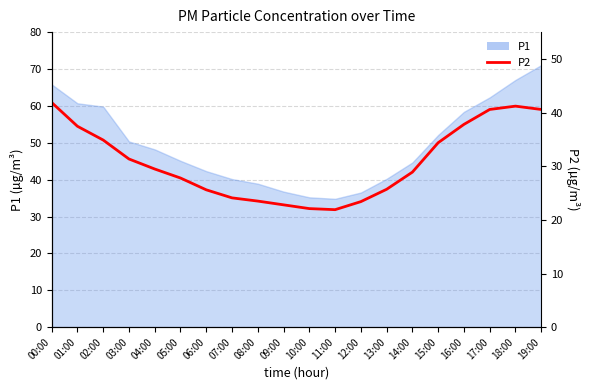

Where does the data first go above 29?

00:00